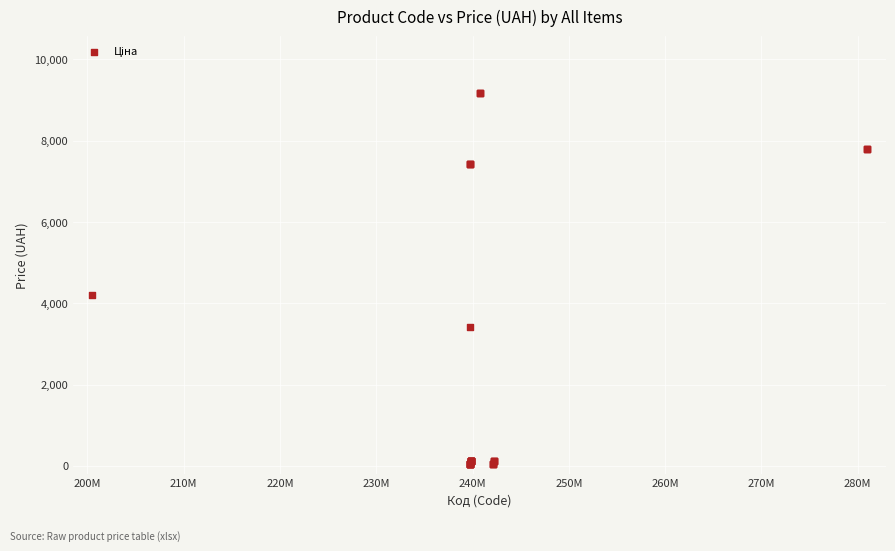

What Y value in the scatter plot is closest to 4620?

4204.8